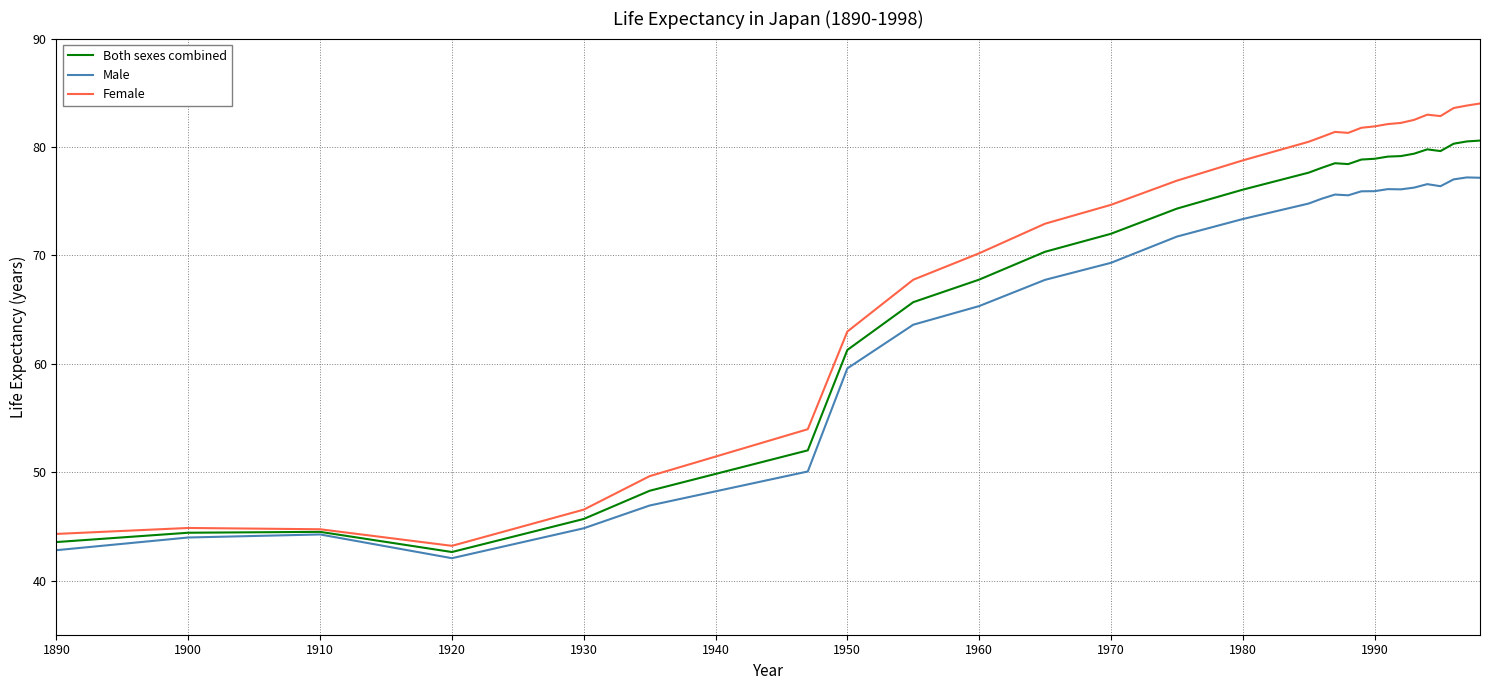

List the series in order of their overall mean, lowest first.

Male, Both sexes combined, Female